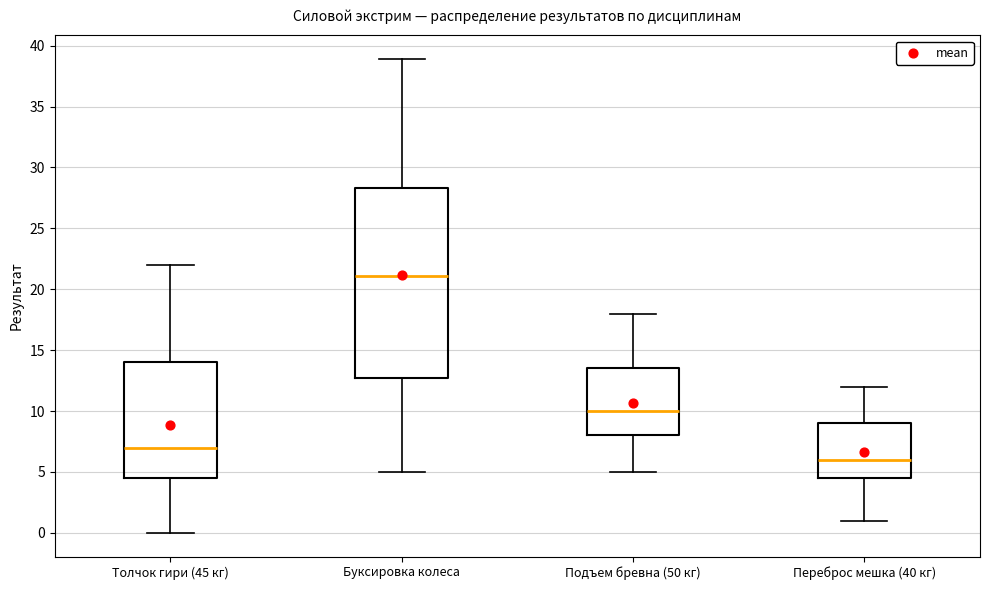

Reading left to right, read every box against the y-axis: the position of its median line, the range the box covers, and the ends of its whiskers. The values are not printed on the chart, so give them approximately, as read against the axis.

Толчок гири (45 кг): median 7.0, box 4.5 to 14.0, whiskers 0.0 to 22.0
Буксировка колеса: median 21.0, box 12.5 to 28.5, whiskers 5.0 to 39.0
Подъем бревна (50 кг): median 10.0, box 8.0 to 13.5, whiskers 5.0 to 18.0
Переброс мешка (40 кг): median 6.0, box 4.5 to 9.0, whiskers 1.0 to 12.0